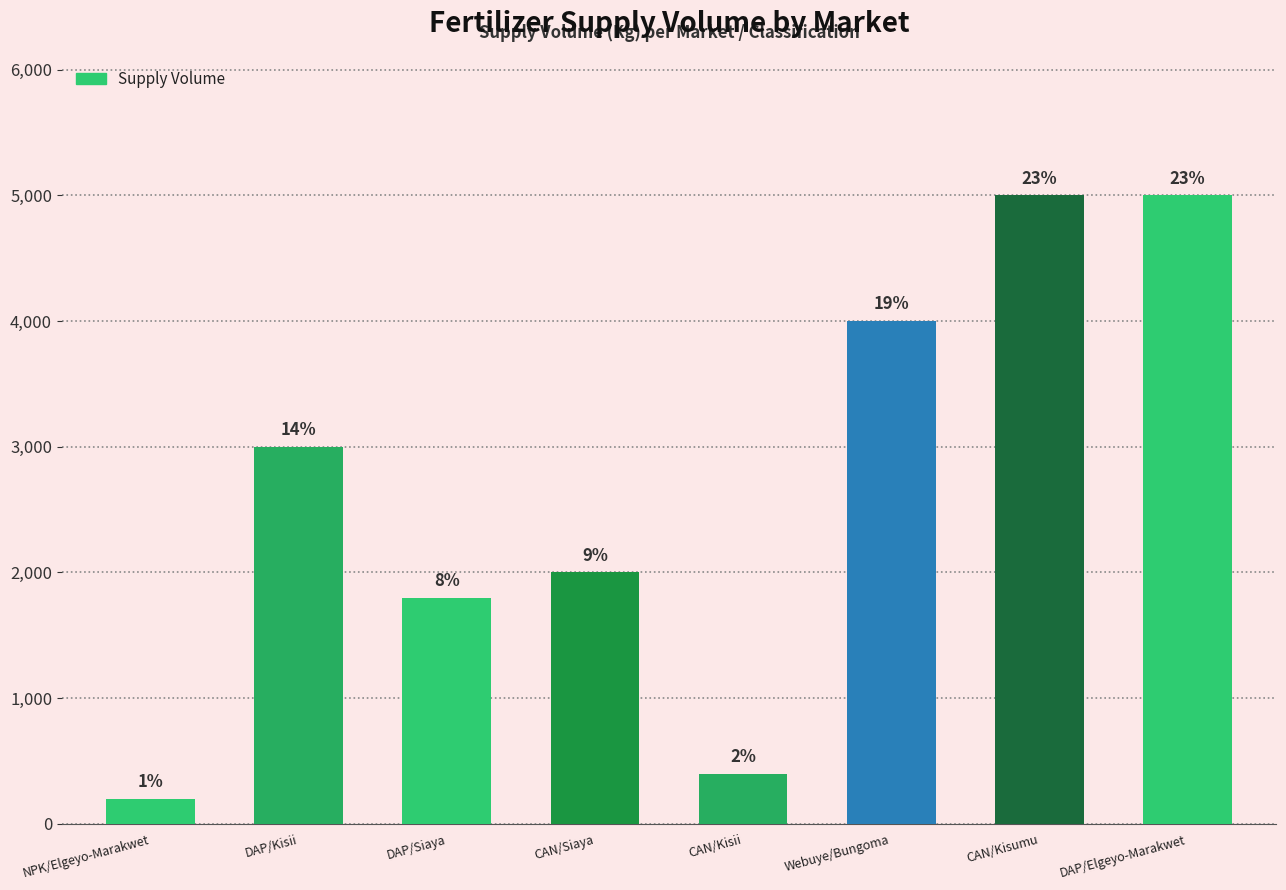

How many bars are there in total?

8